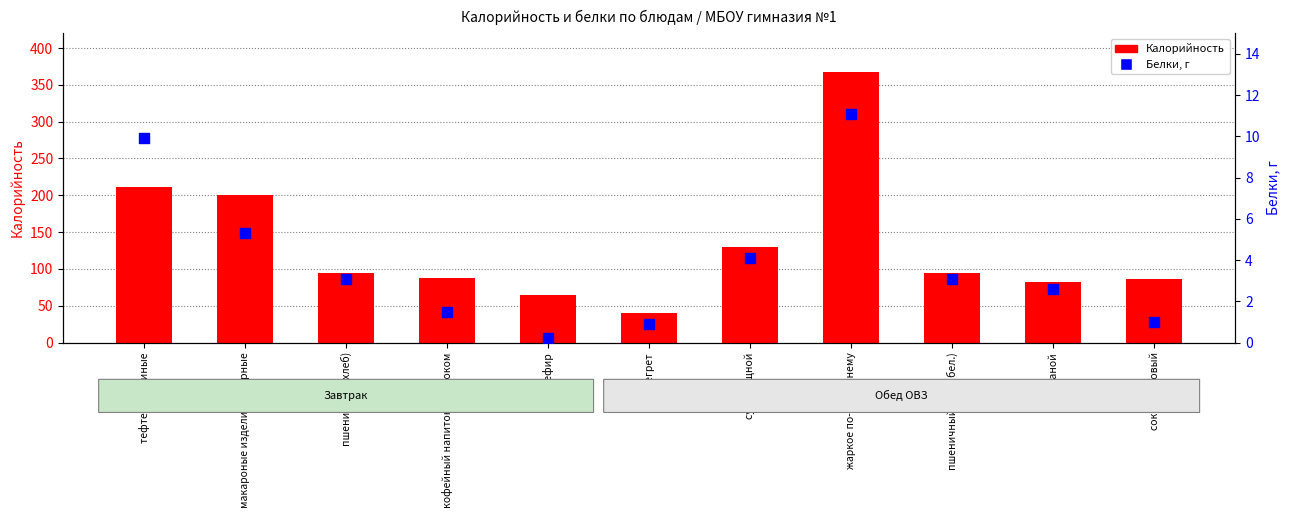

What is the total value across all series at макароные изделия отварные?

205.5